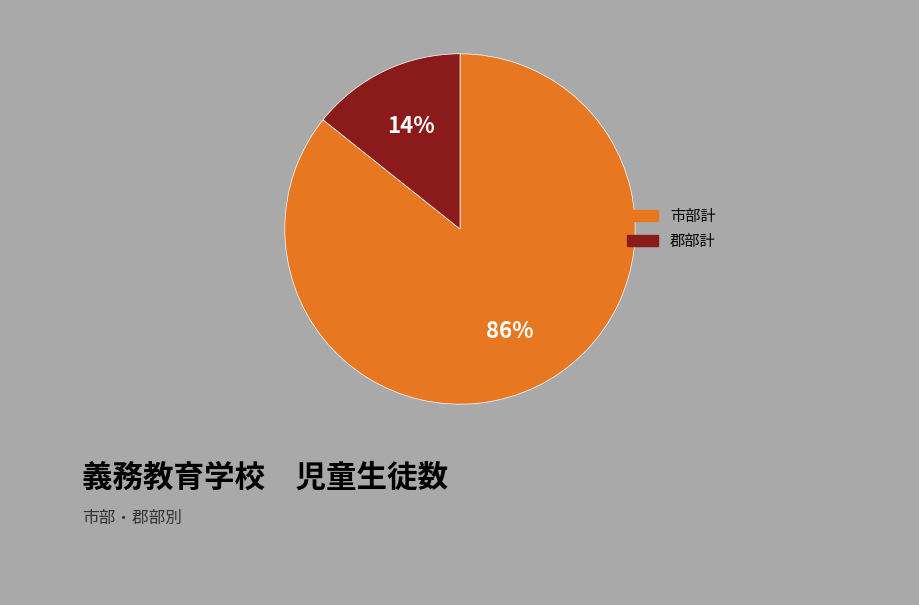

Rank the categories by value from highest to lowest.

市部計, 郡部計